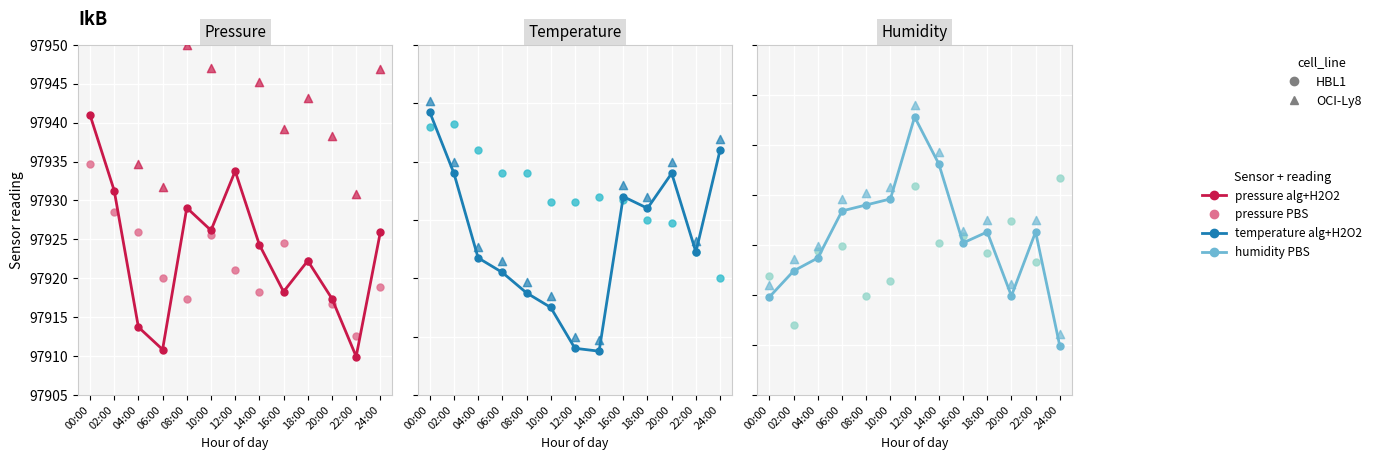

At how many categories does at least one series exceed 52885?

13